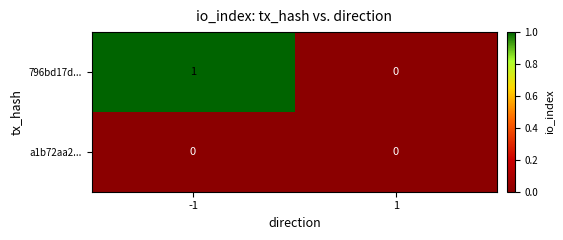

Rank the series by their maximum value, from lowest to highest.

a1b72aa2..., 796bd17d...